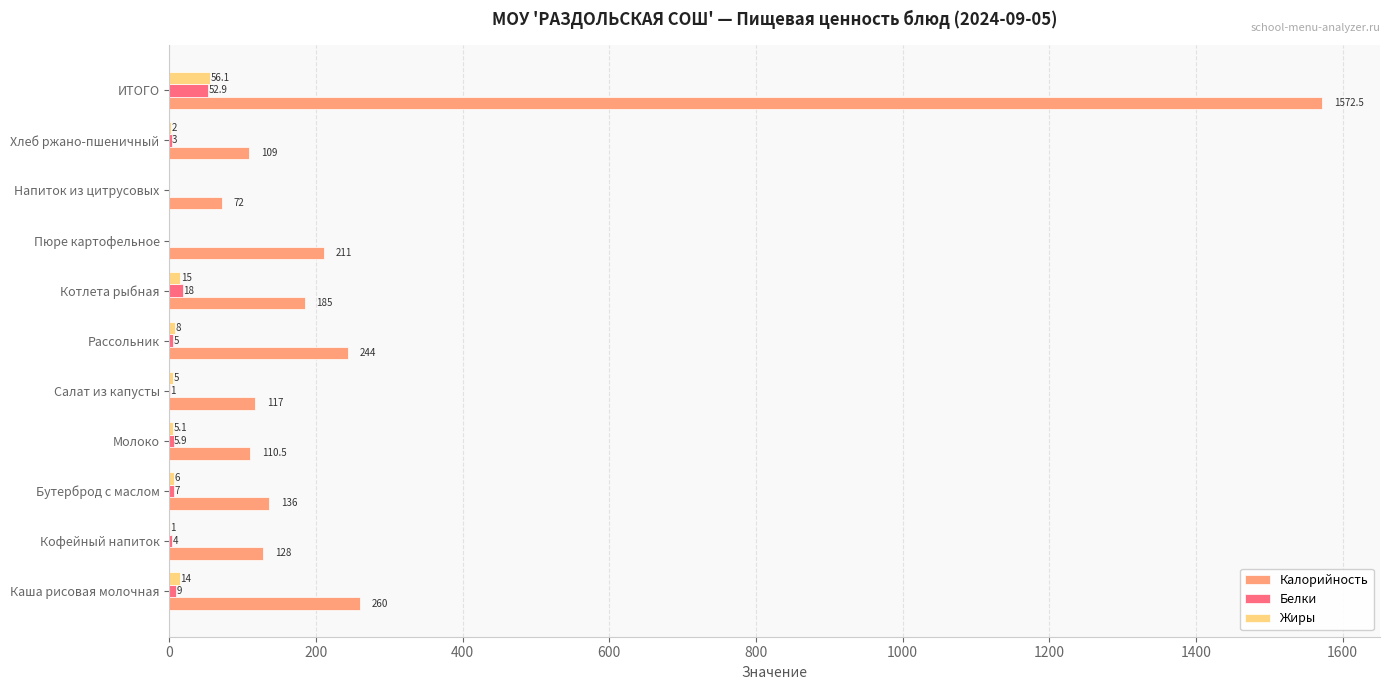

Where is Жиры nearest to the value 28?

Котлета рыбная